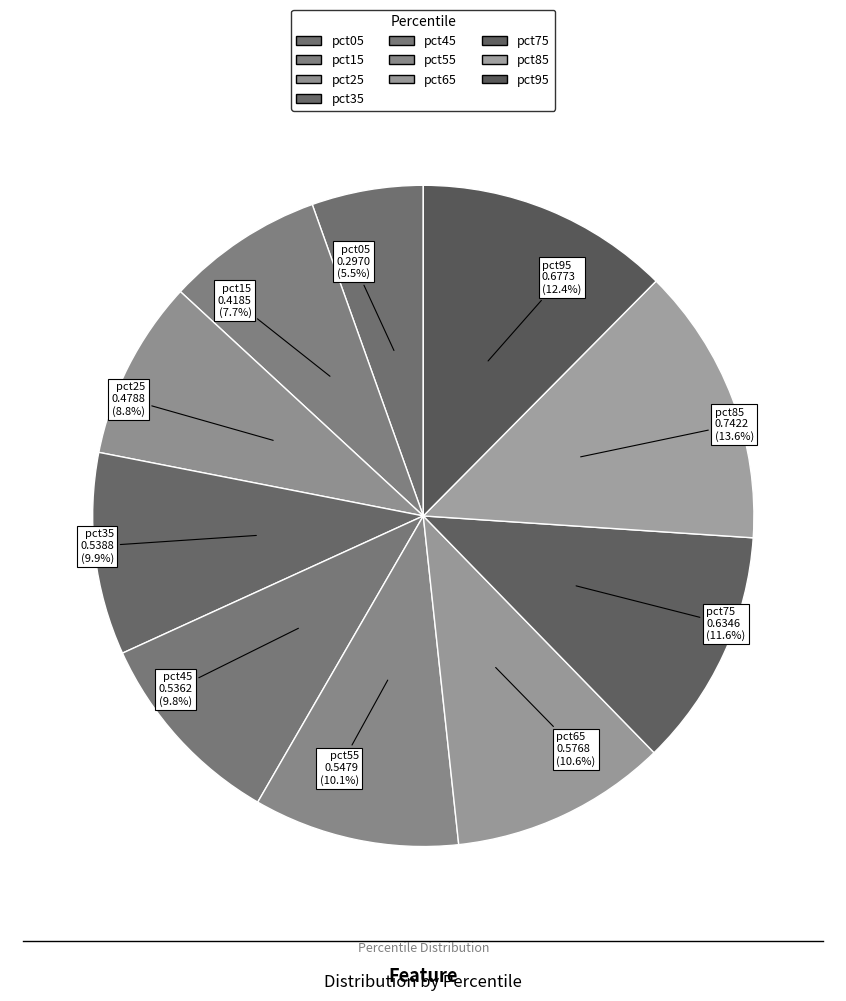

Rank the categories by value from highest to lowest.

pct85, pct95, pct75, pct65, pct55, pct35, pct45, pct25, pct15, pct05